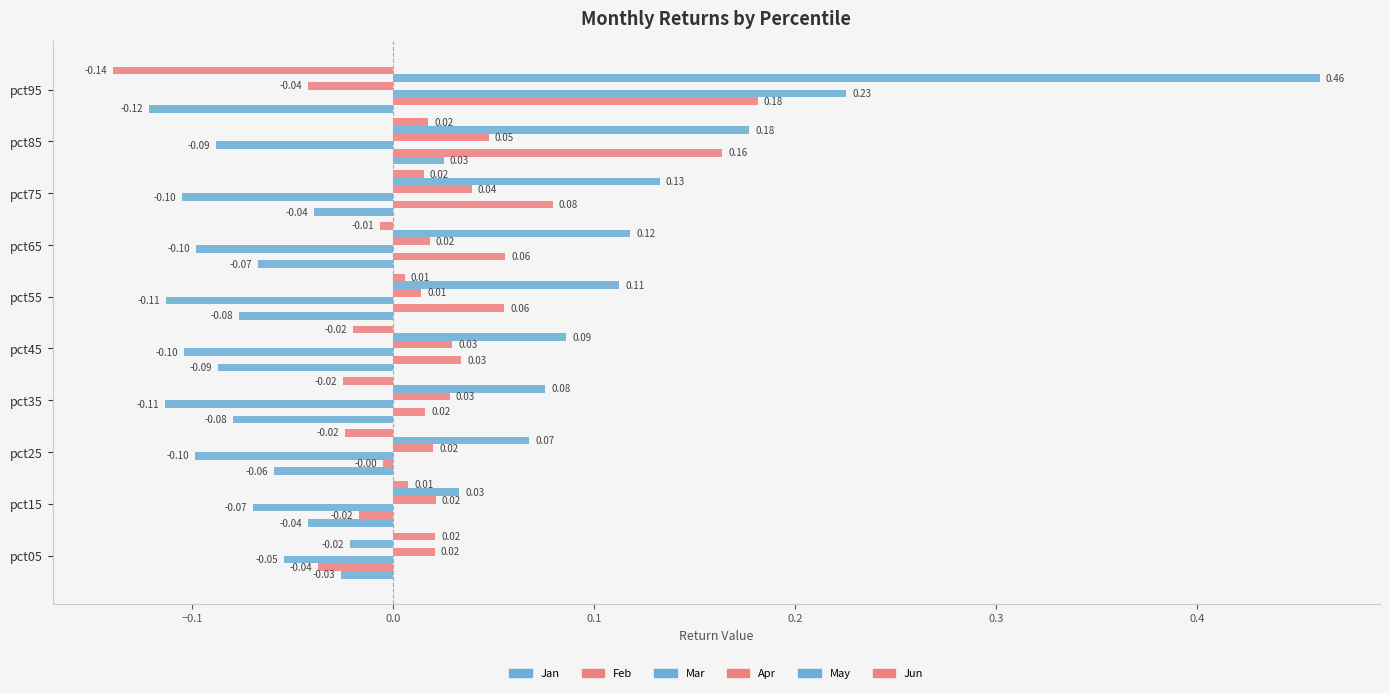

How many negative values does the Jun series have?

5